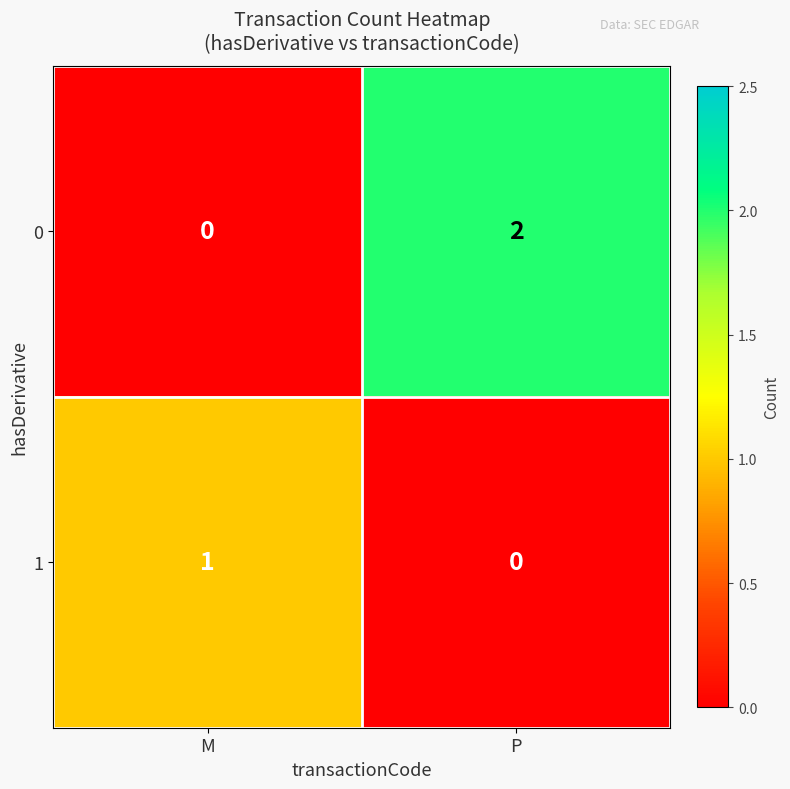

Reading left to right, extract all data points from this chart.

0: M=0	P=2
1: M=1	P=0